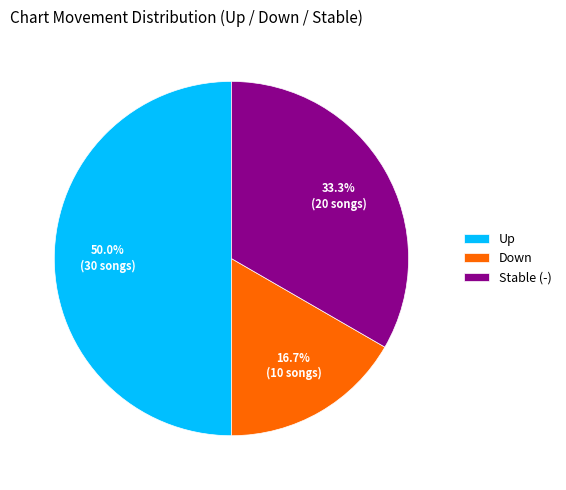

Rank the categories by value from lowest to highest.

Down, Stable (-), Up